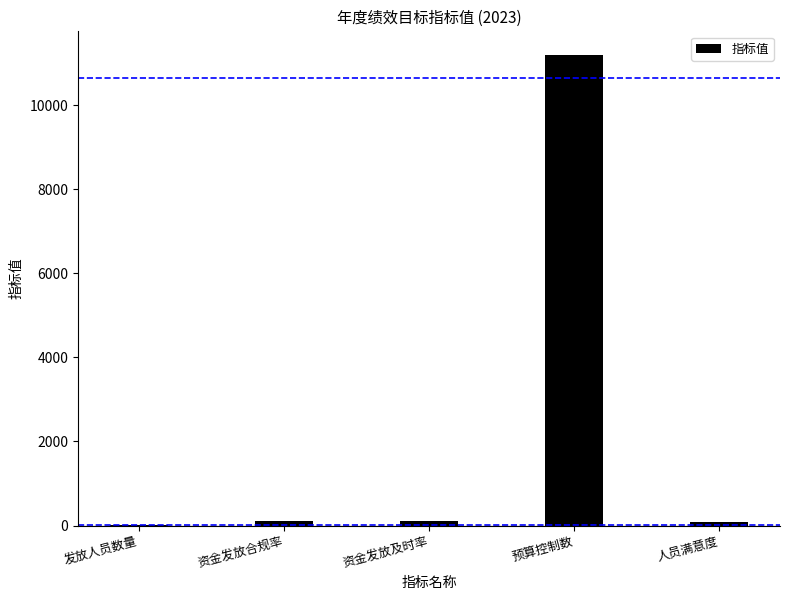

How many bars are there in total?

5